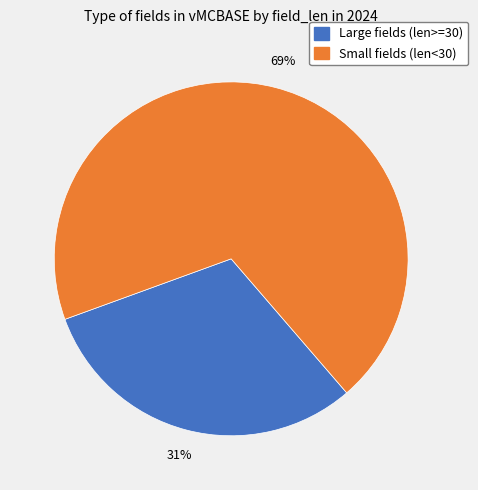

Does any single category account for the majority?

Yes